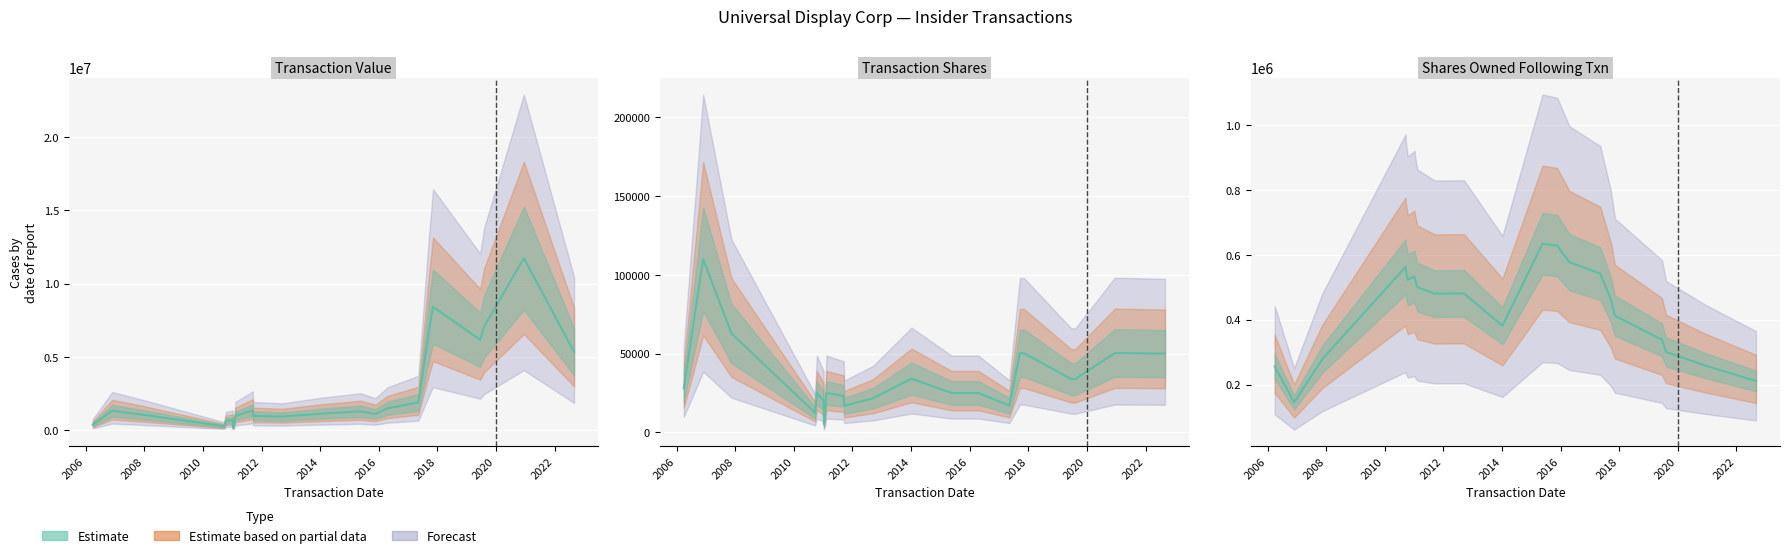

True or false: sharesOwnedFollowingTransaction and transactionShares cross at least once.

False